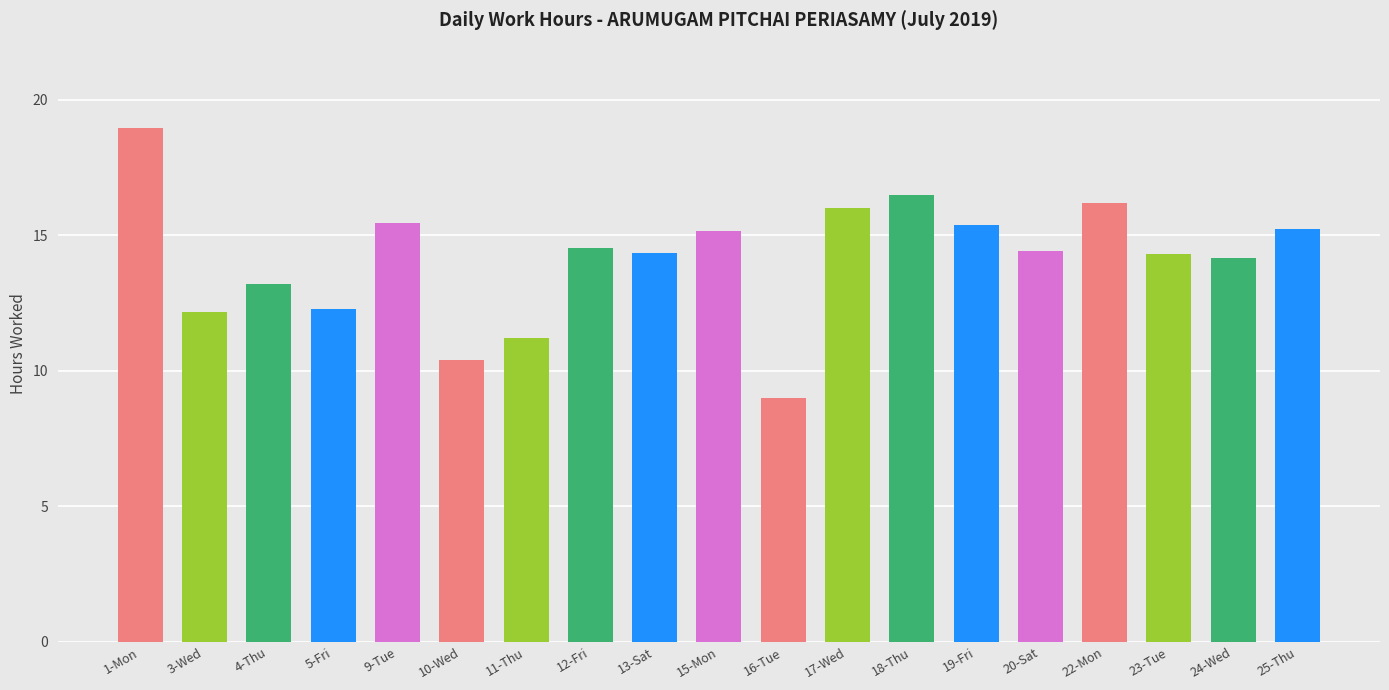

What is the change in value from 5-Fri to 24-Wed?

+1.9